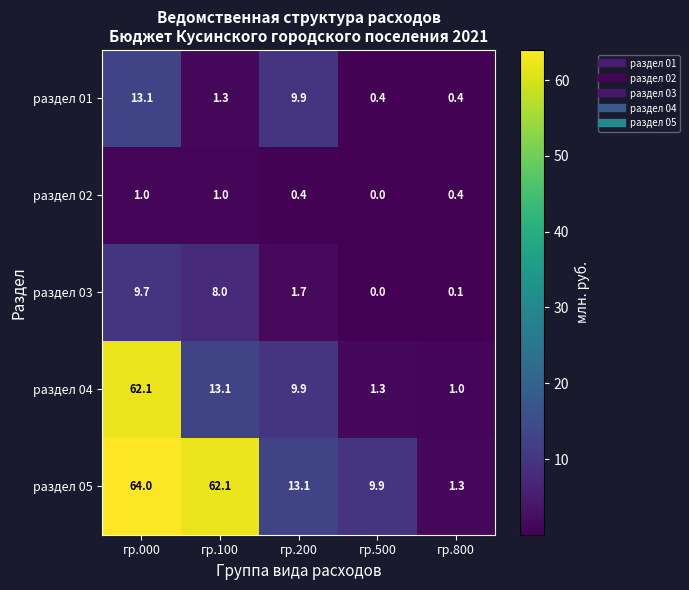

What is the spread (max minus min) of values at гр.200?

12.7